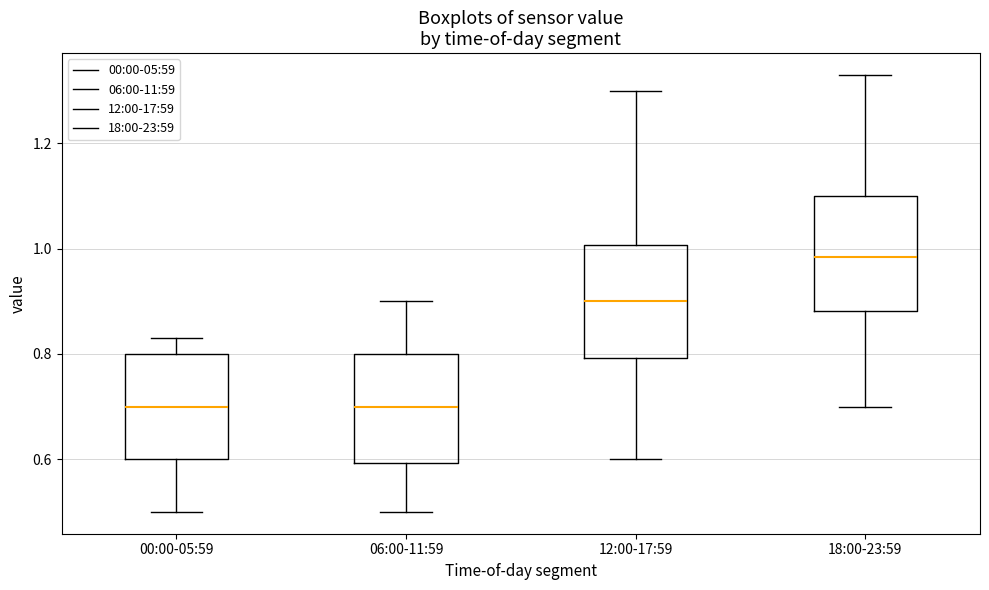

Where does the upper whisker of the box for 12:00-17:59 end on the y-axis? The values are not printed on the chart, so give them approximately, as read against the axis.

1.30